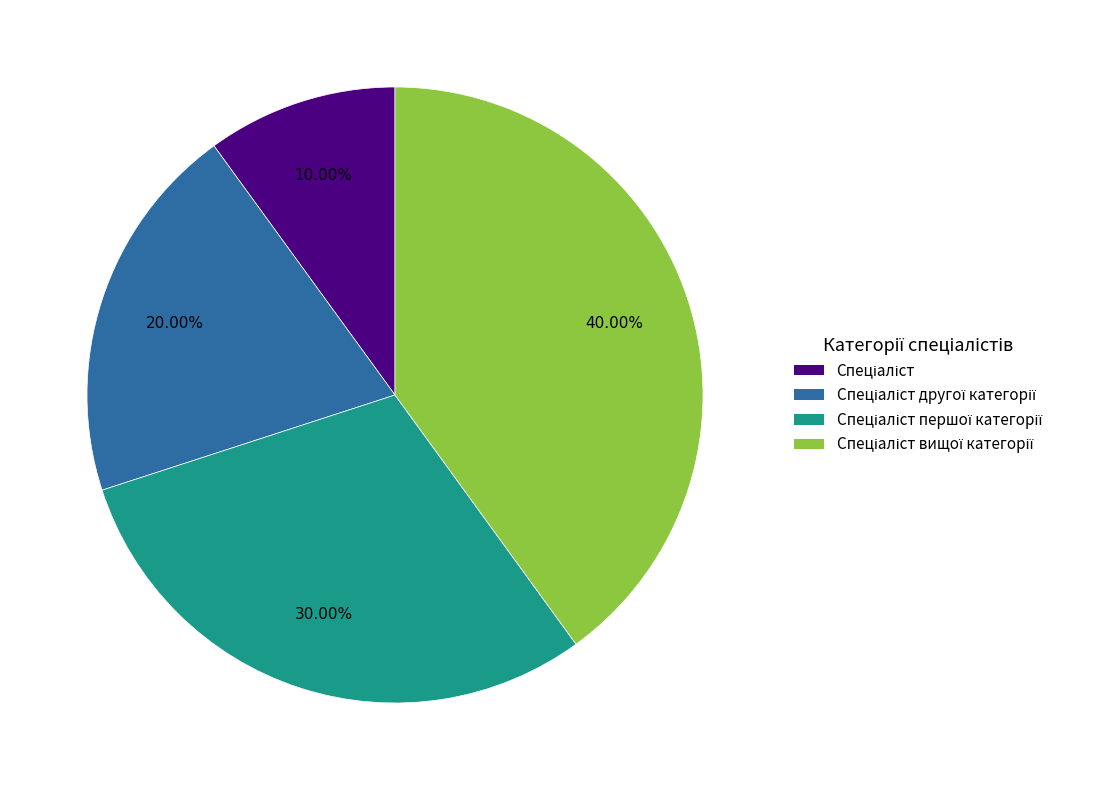

Is there a majority slice in this chart?

No